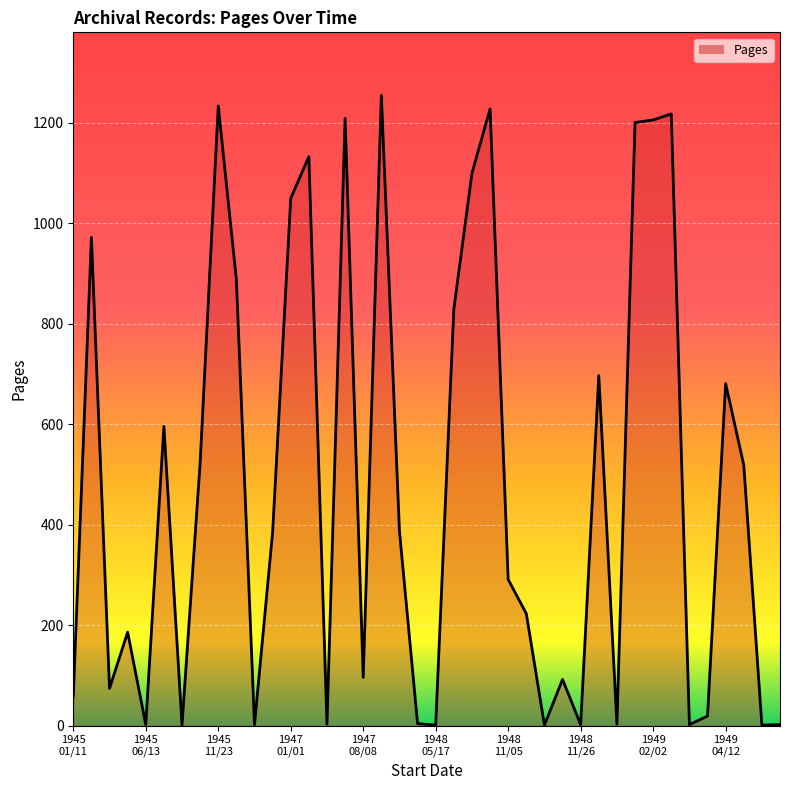

What is the greatest value displayed?

1255